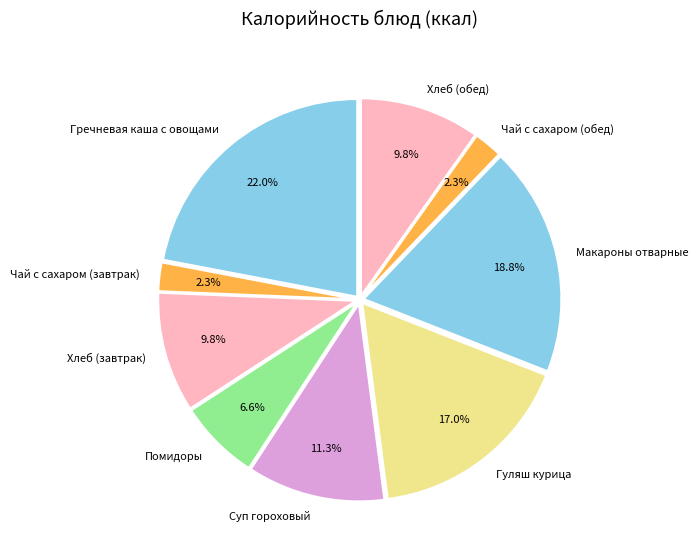

Between Гуляш курица and Помидоры, which is larger?

Гуляш курица